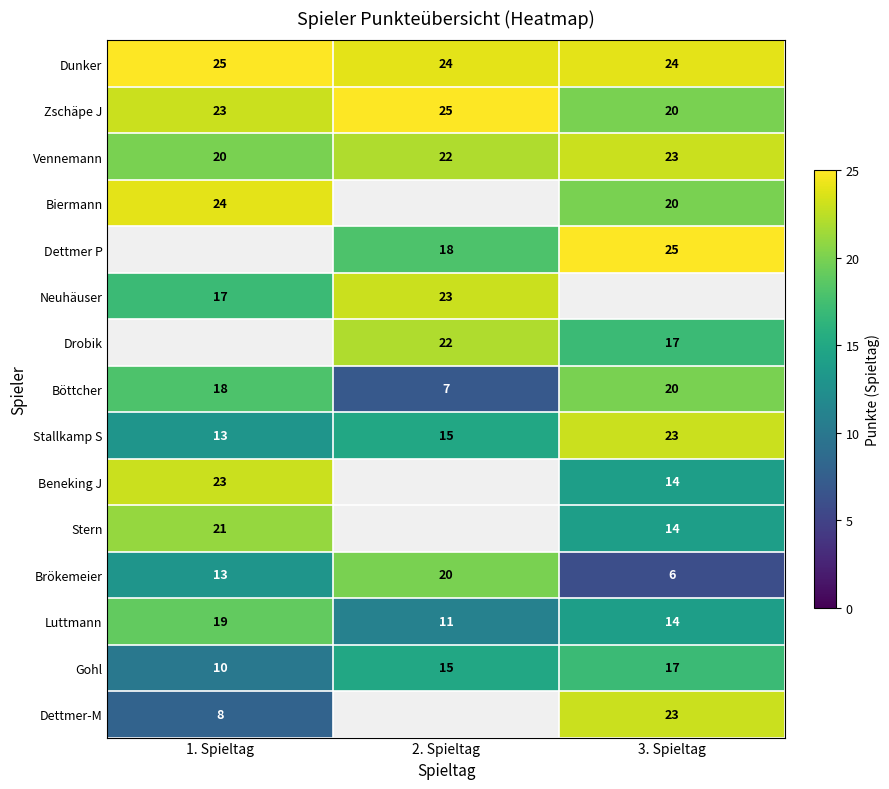

What is the difference between the Dettmer P values at 2. Spieltag and 3. Spieltag?

7